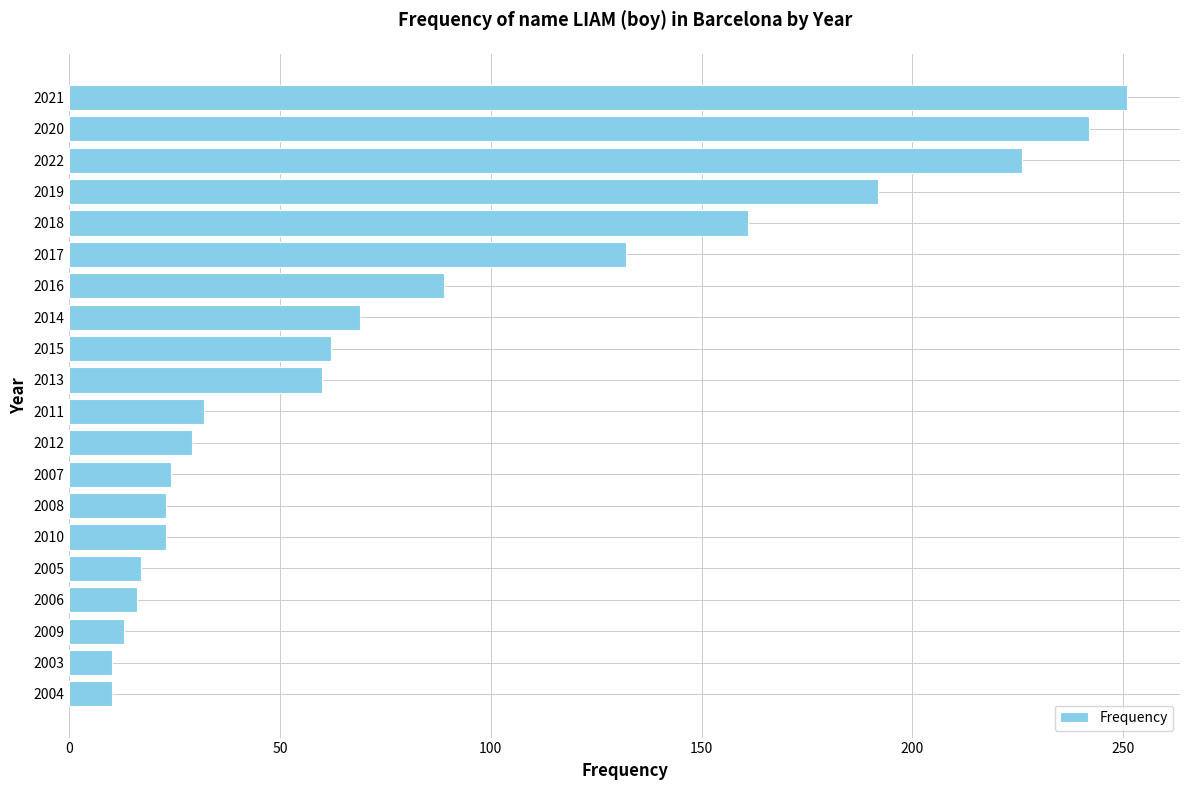

What is the sum of all values?

1681